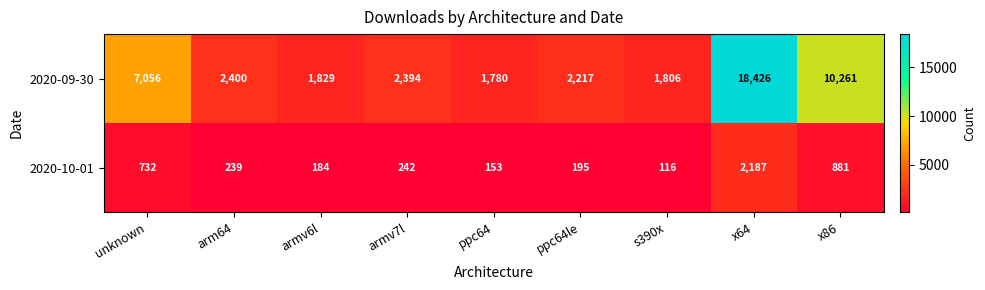

How many categories are shown in the chart?

9